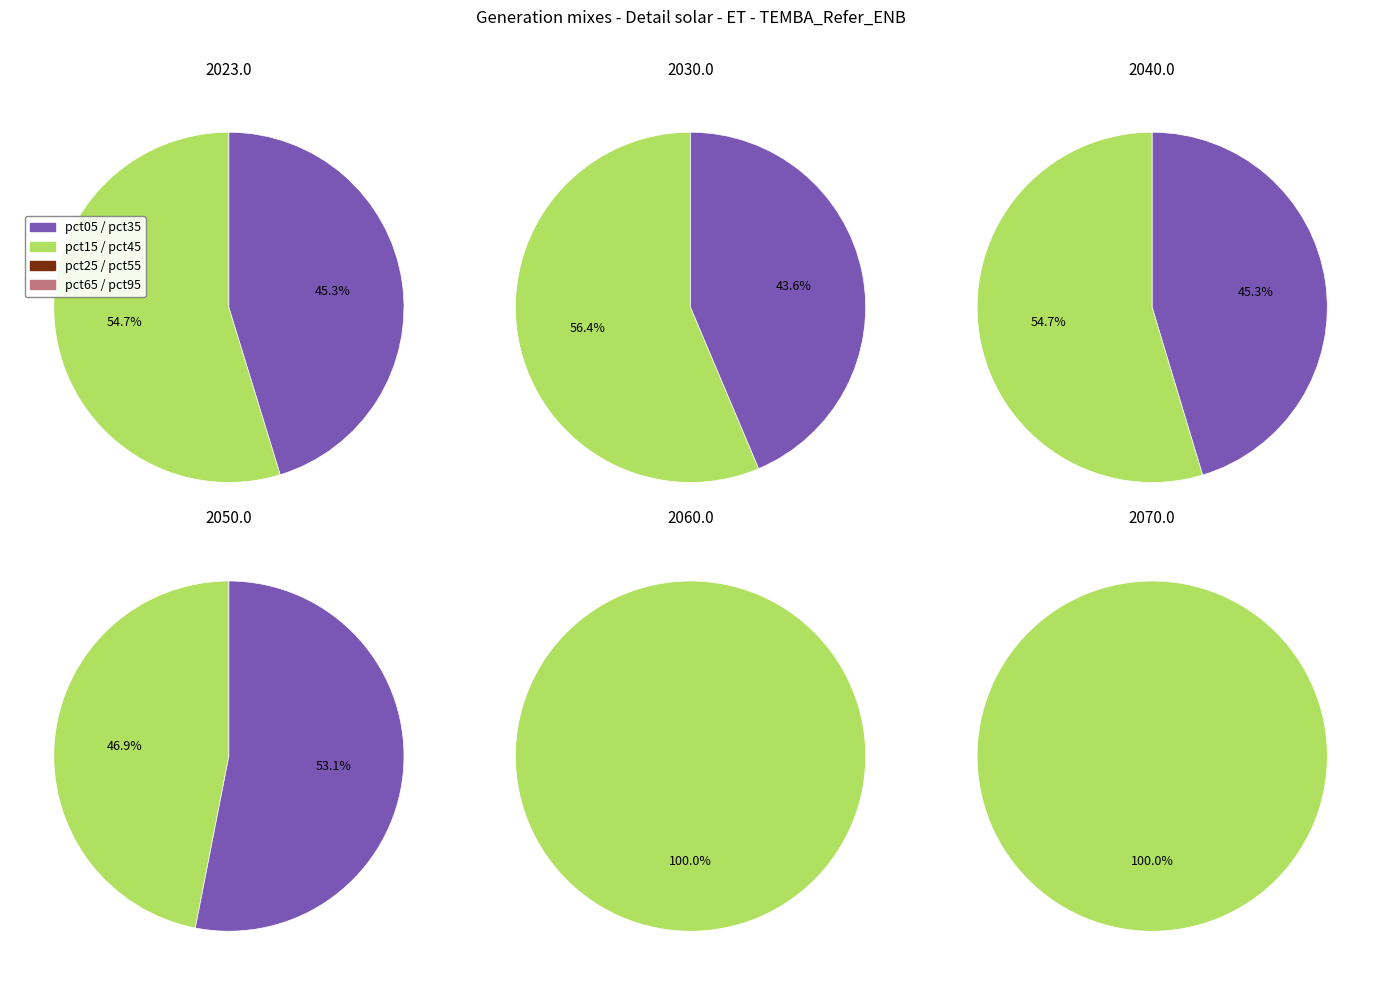

Do pct45 and pct55 together represent more than half of the pie?

No